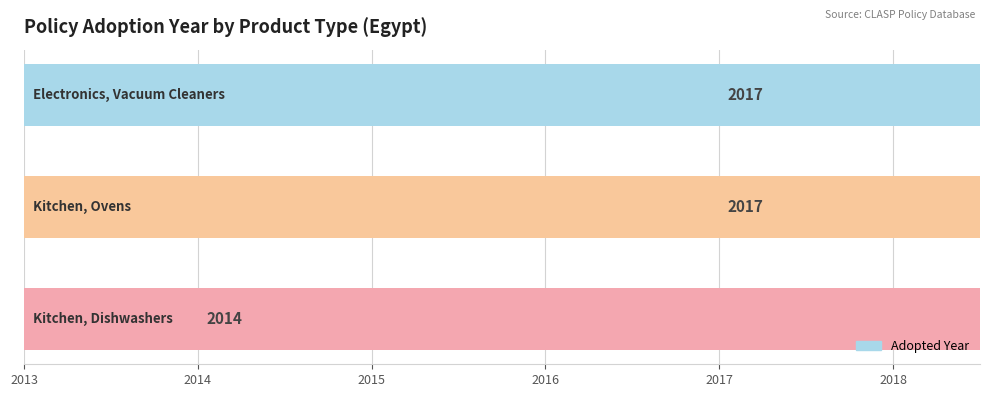

What is the maximum value shown in the chart?

2017